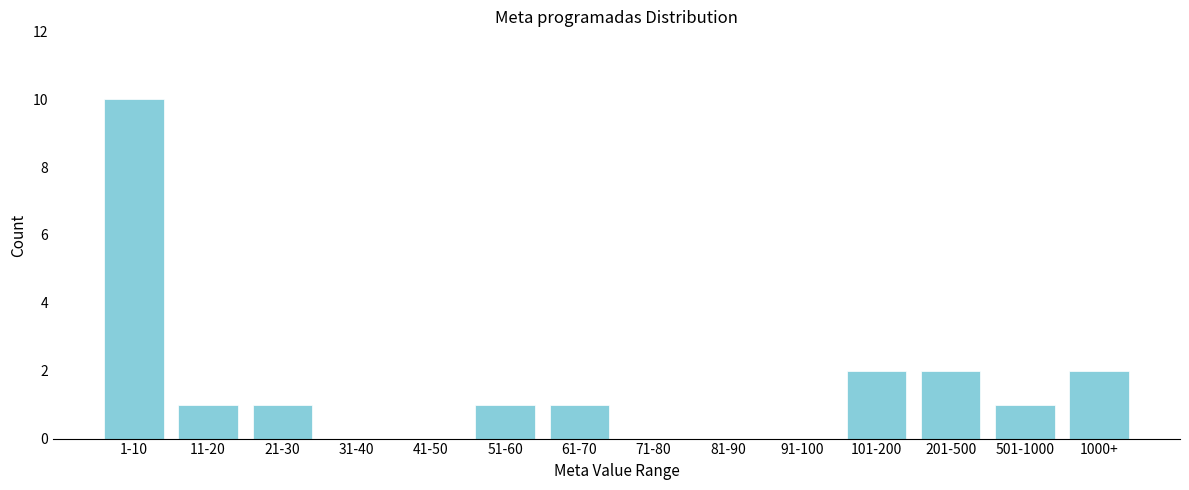

Reading left to right, list all the values displayed in this chart.

1-10=10	11-20=1	21-30=1	31-40=0	41-50=0	51-60=1	61-70=1	71-80=0	81-90=0	91-100=0	101-200=2	201-500=2	501-1000=1	1000+=2